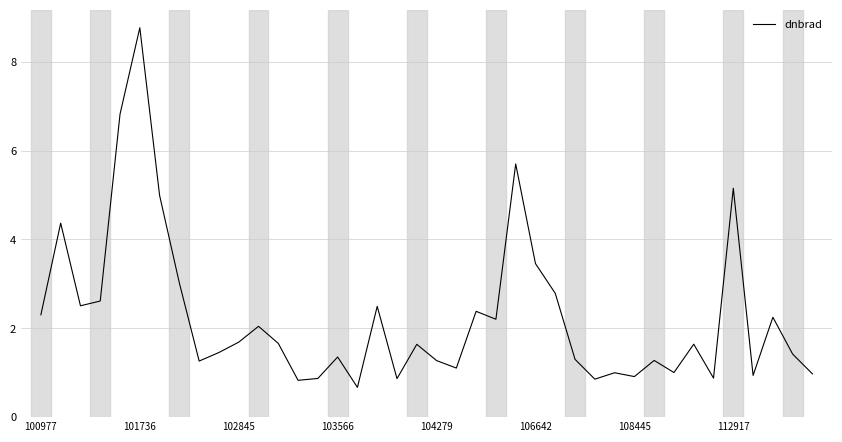

What is the difference between the maximum and minimum values?

8.1